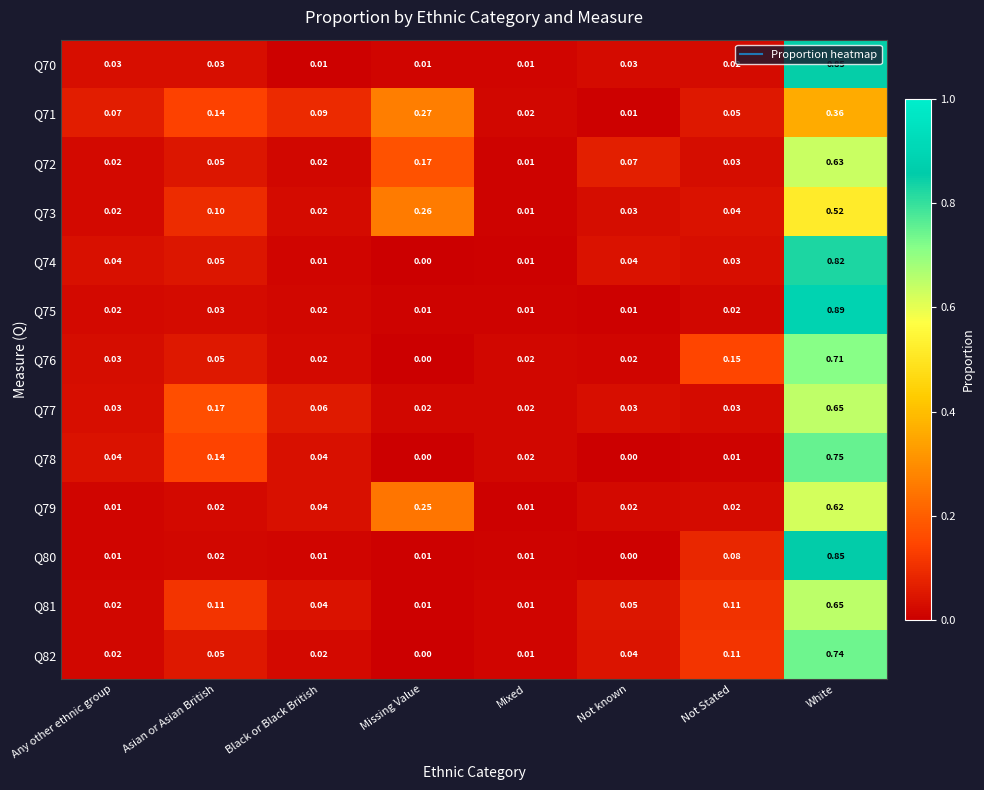

Where is Q82 nearest to the value 0?

Missing Value